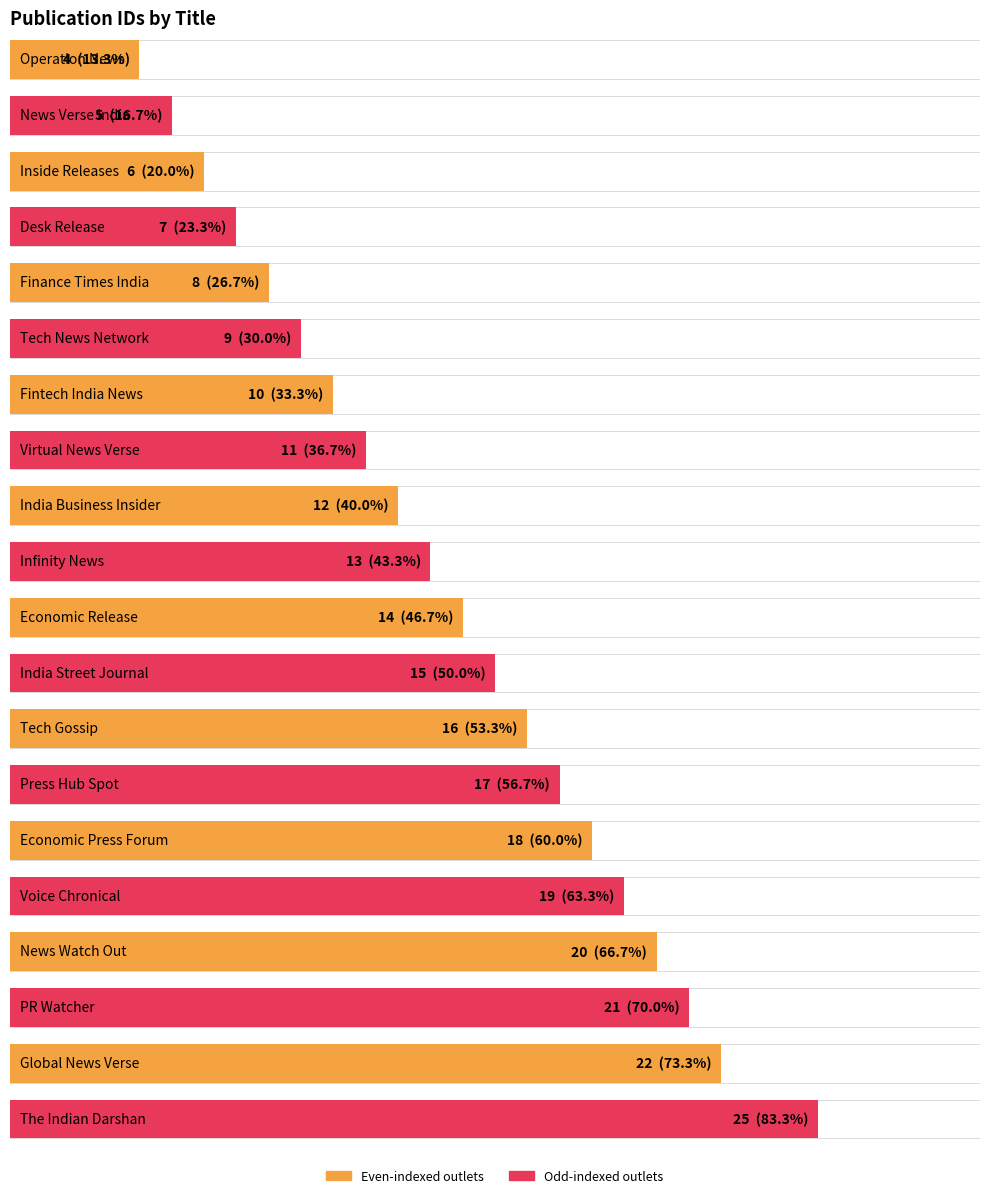

At which category does the chart reach its peak across all series?

The Indian Darshan